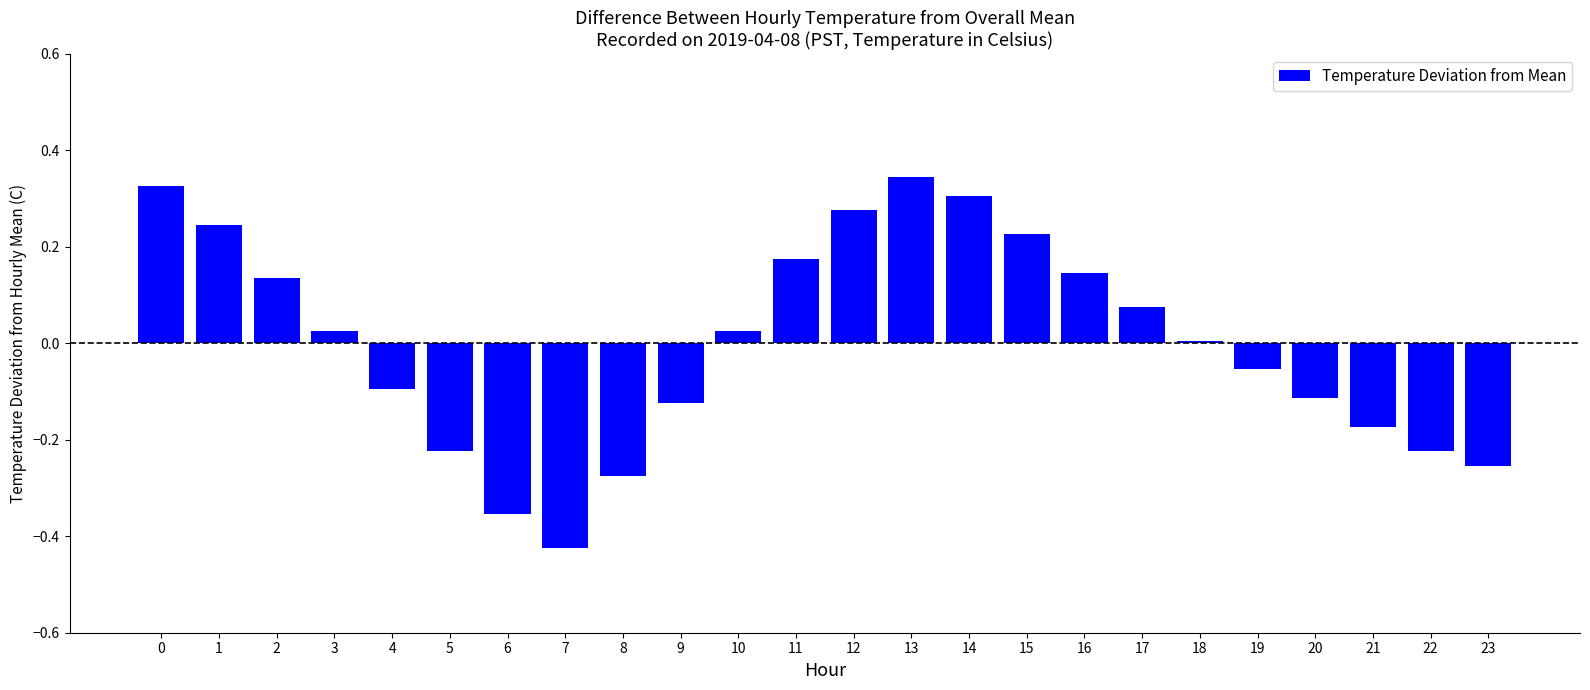

Is it true that the value at 22 is -0.1?

False